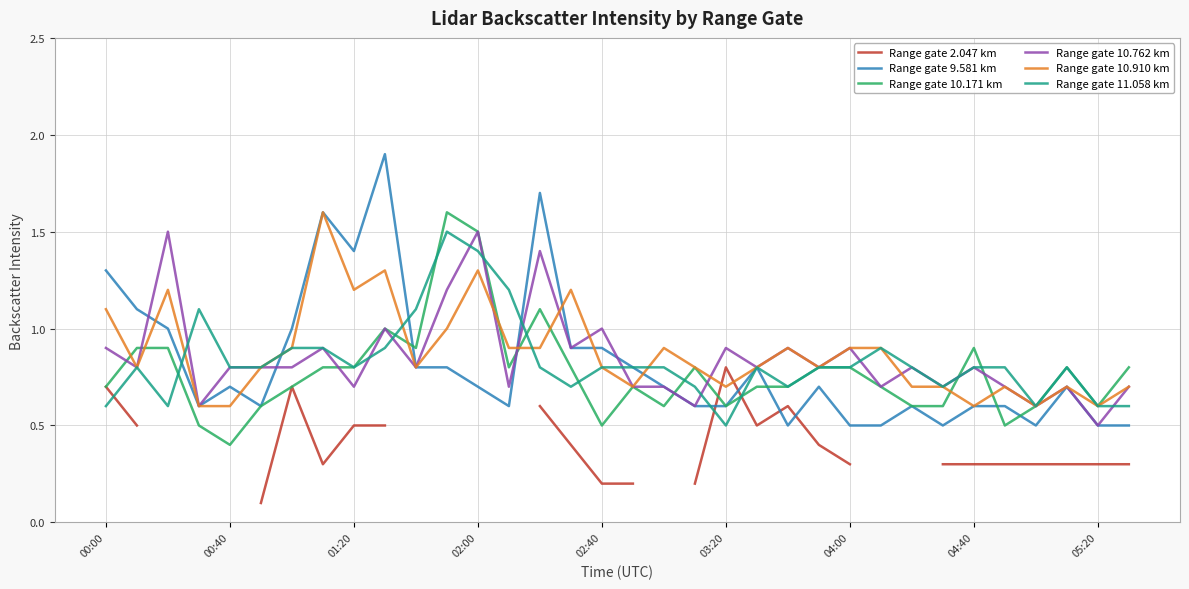

Read the Range gate 9.581 km value at 05:20.

0.5